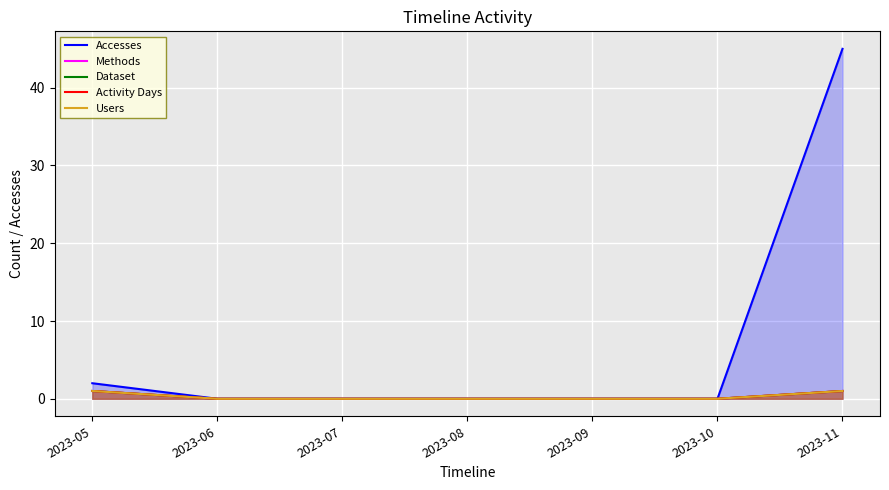

Which category has the lowest value in the Methods series?

2023-06